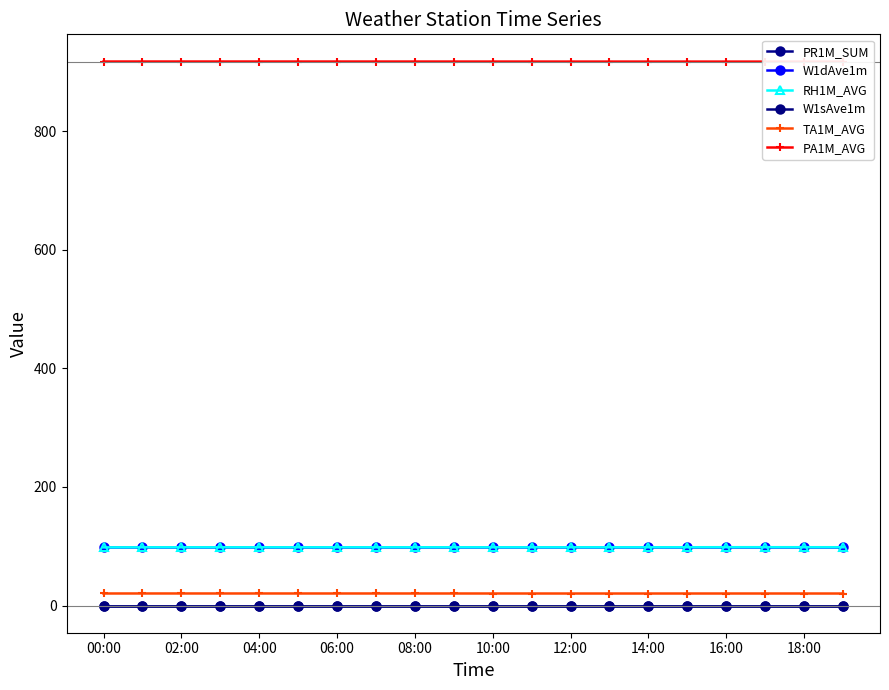

Does the chart display data point markers on the line(s)?

Yes